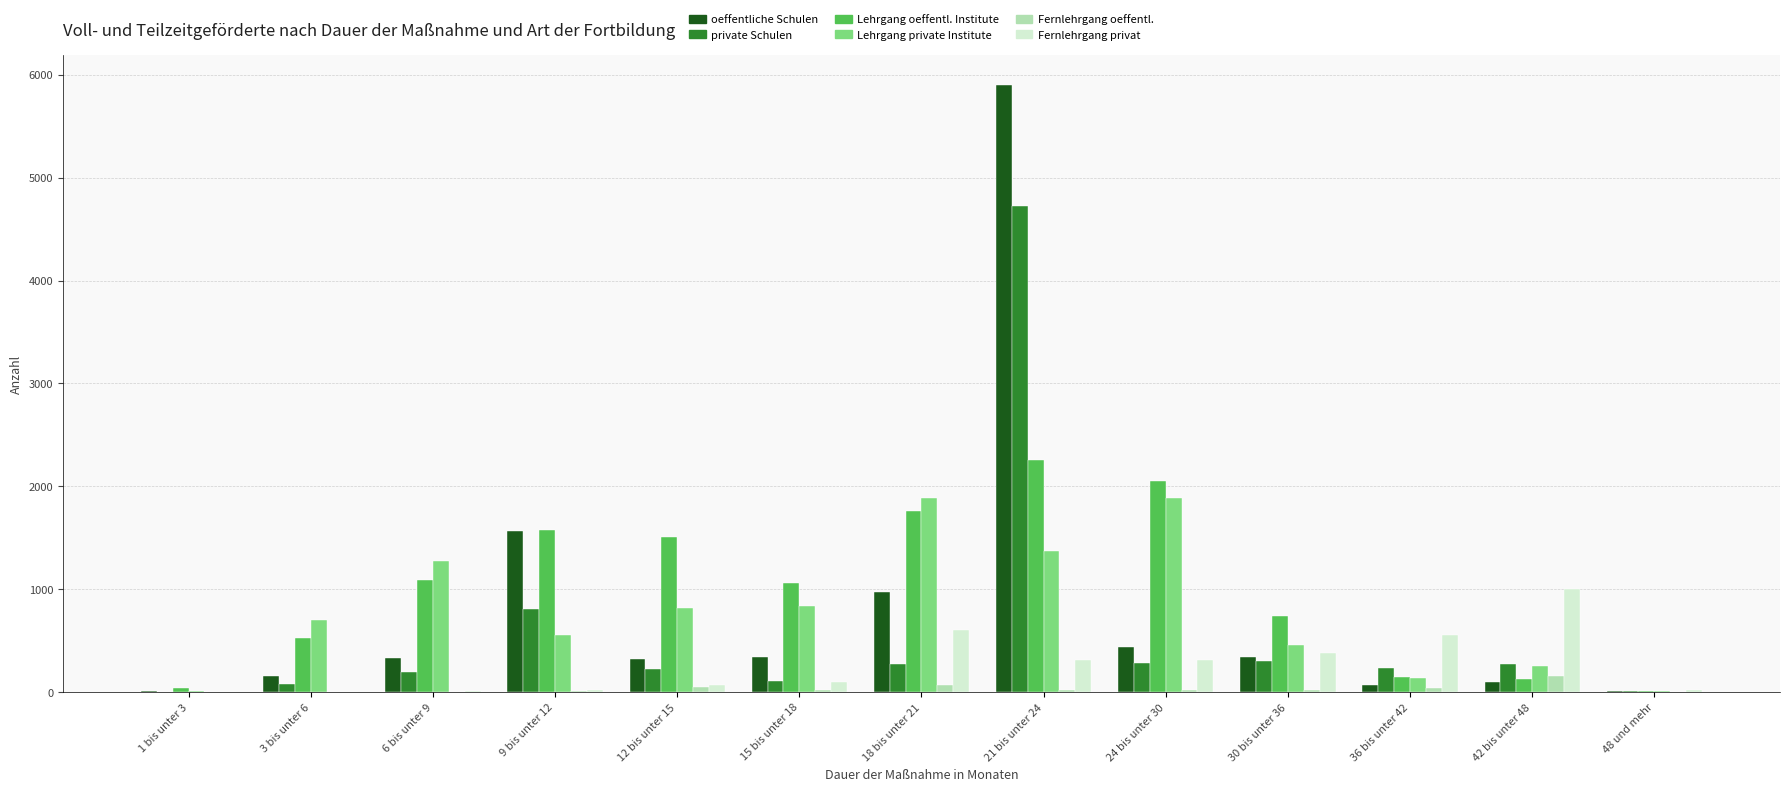

What is the maximum value for Lehrgang oeffentl. Institute?

2260